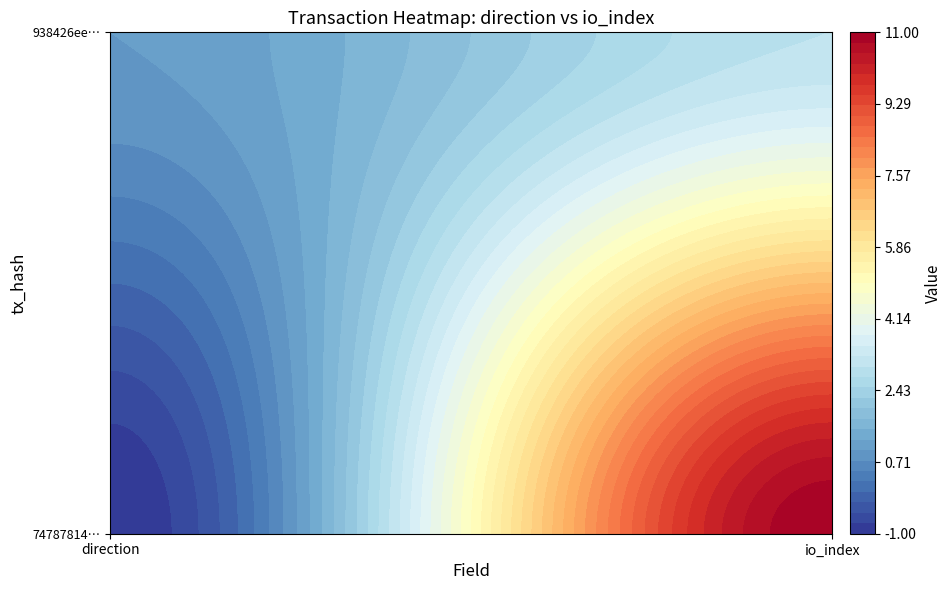

Is it true that 938426ee39aa920248bff19593934b13c9c433f equals 3 at 1?

True